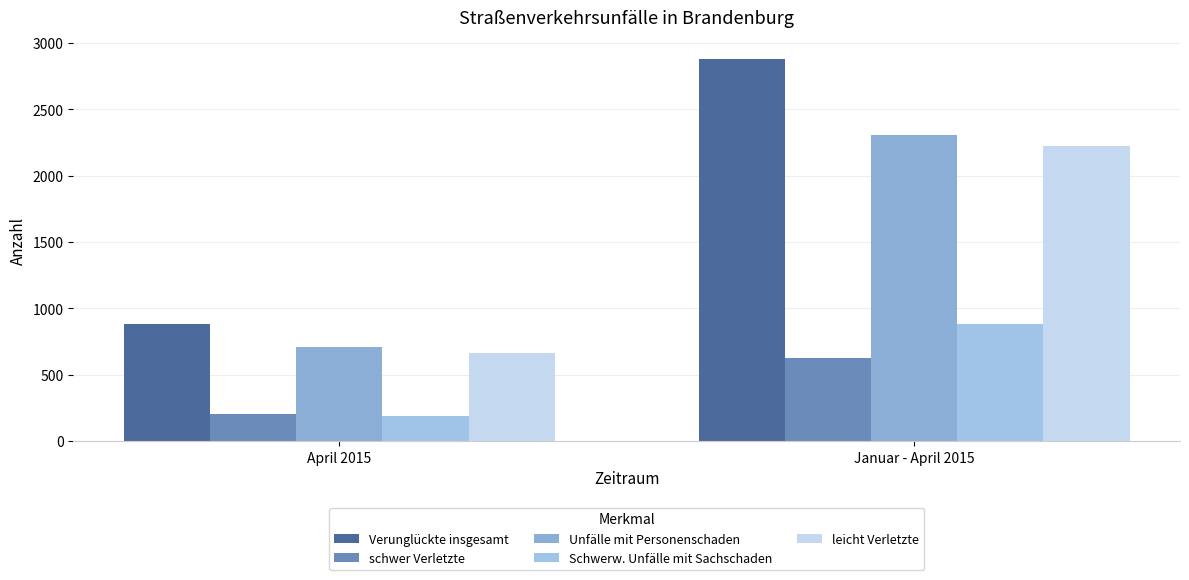

List the series in order of their peak value, highest first.

Verunglückte insgesamt, Unfälle mit Personenschaden, leicht Verletzte, Schwerw. Unfälle mit Sachschaden, schwer Verletzte